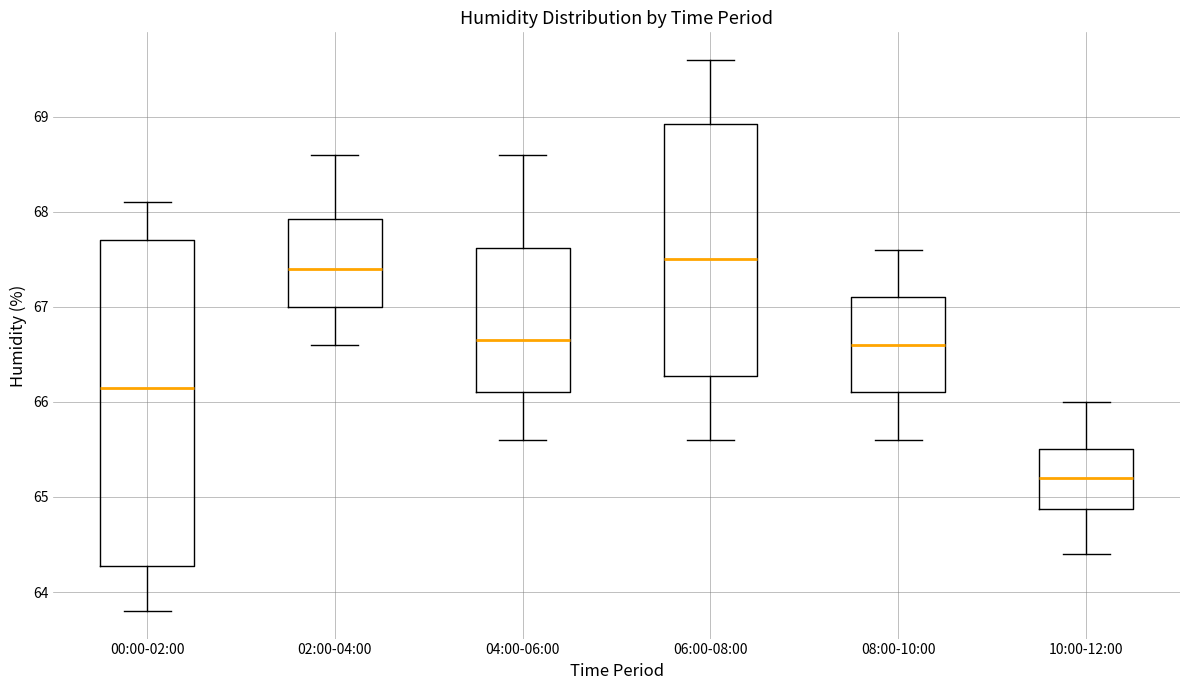

Reading left to right, transcribe this box plot: for each box, give where its median line is, the range the box spans, and where its two whiskers end, as read against the y-axis. The values are not printed on the chart, so give them approximately, as read against the axis.

00:00-02:00: median 66.2, box 64.3 to 67.7, whiskers 63.8 to 68.1
02:00-04:00: median 67.4, box 67.0 to 67.9, whiskers 66.6 to 68.6
04:00-06:00: median 66.7, box 66.1 to 67.6, whiskers 65.6 to 68.6
06:00-08:00: median 67.5, box 66.3 to 68.9, whiskers 65.6 to 69.6
08:00-10:00: median 66.6, box 66.1 to 67.1, whiskers 65.6 to 67.6
10:00-12:00: median 65.2, box 64.9 to 65.5, whiskers 64.4 to 66.0